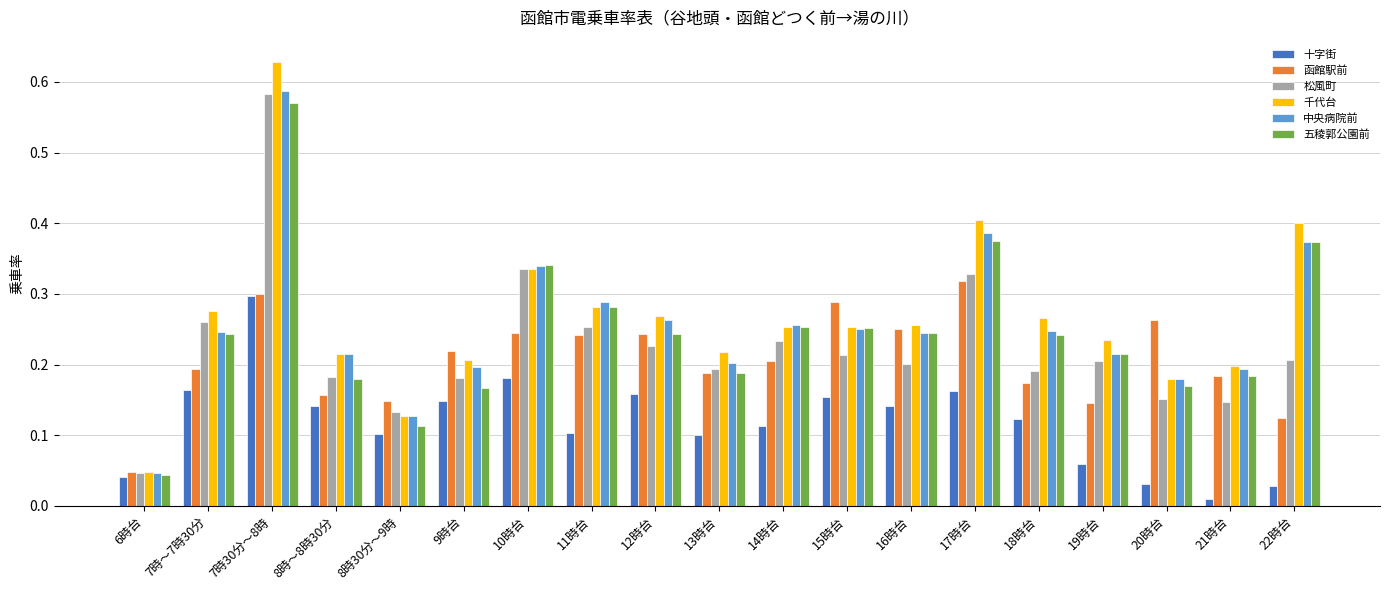

At which label is 松風町 closest to 0?

6時台